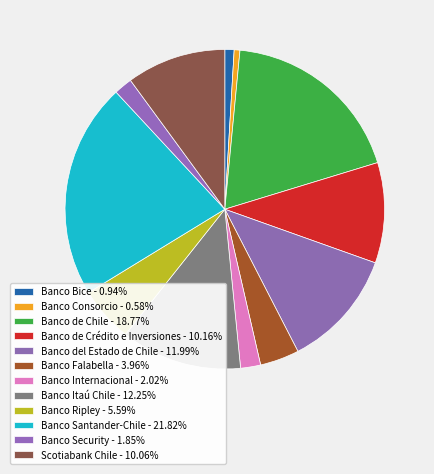

How many slices are in this pie chart?

12